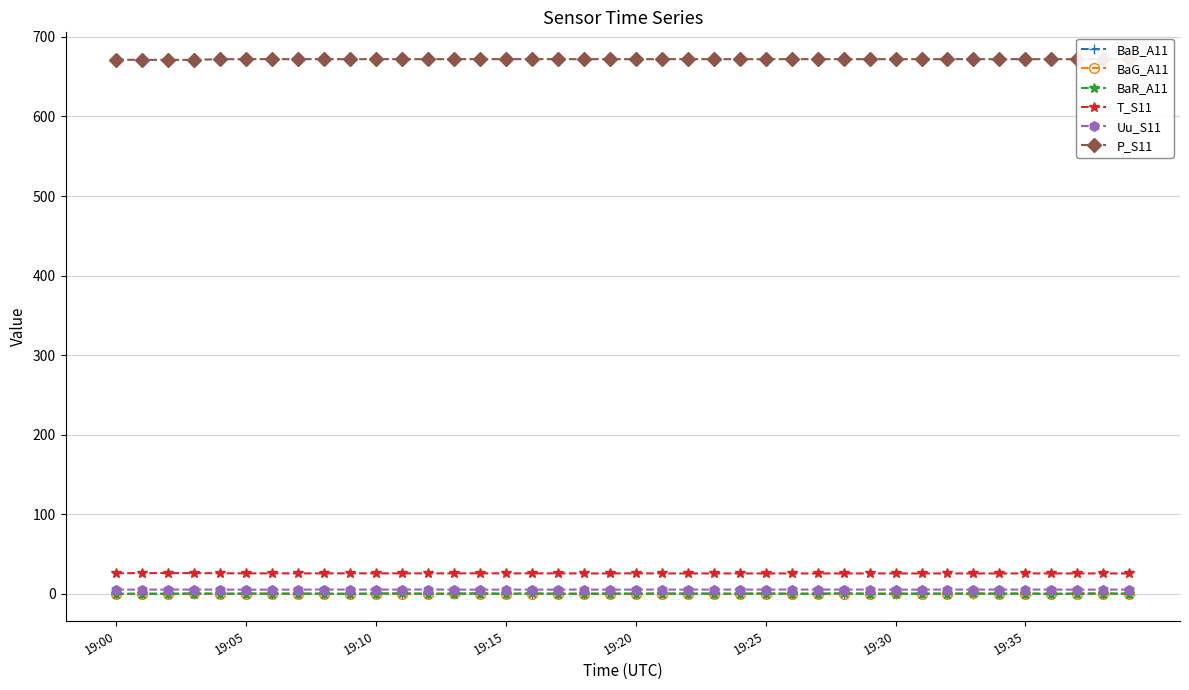

True or false: BaB_A11 has more than 0 points higher than both neighbors.

True